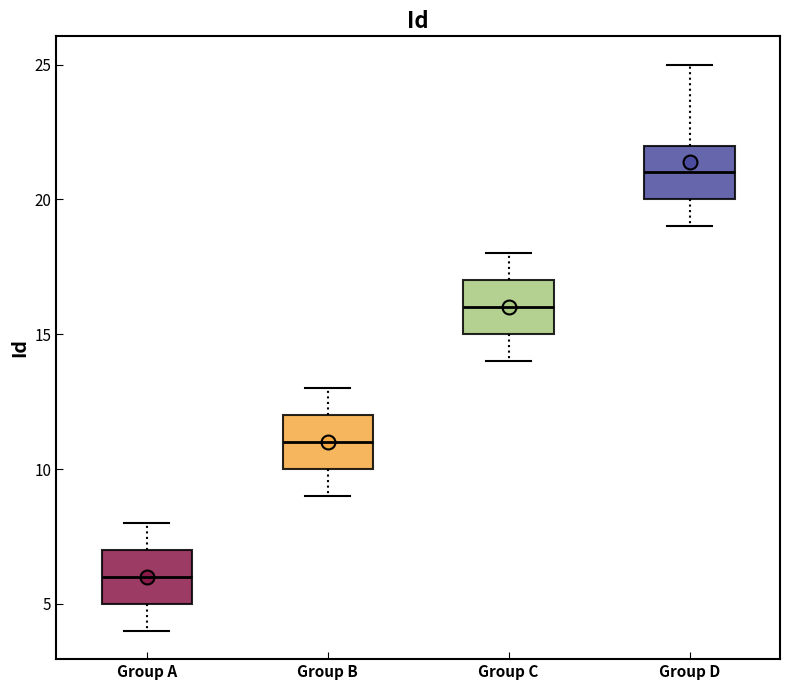

Where does the lower whisker of the box for Group A end on the y-axis? The values are not printed on the chart, so give them approximately, as read against the axis.

4